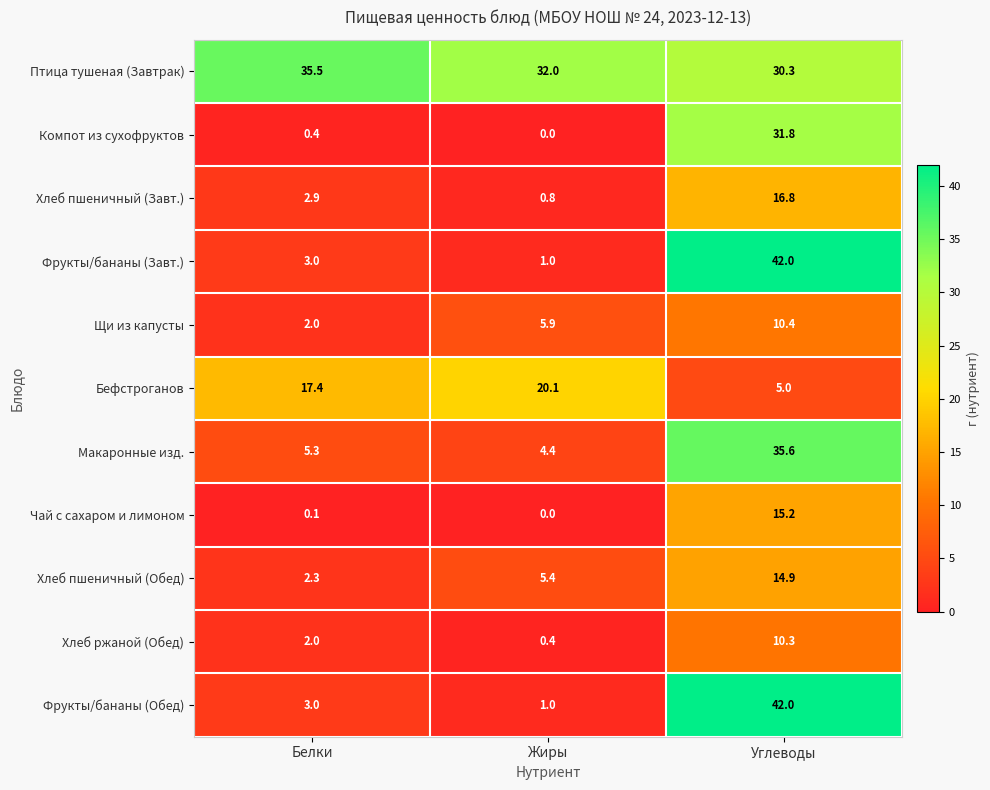

What is the minimum value for Фрукты/бананы (Завт.)?

1.0